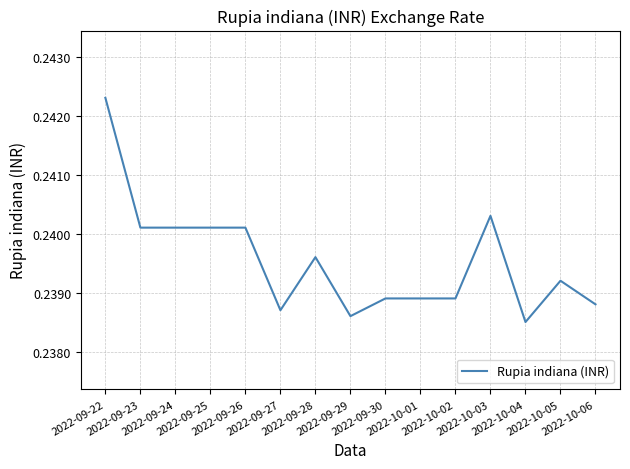

How many interior local peaks (higher than both neighbors) does the data have?

3